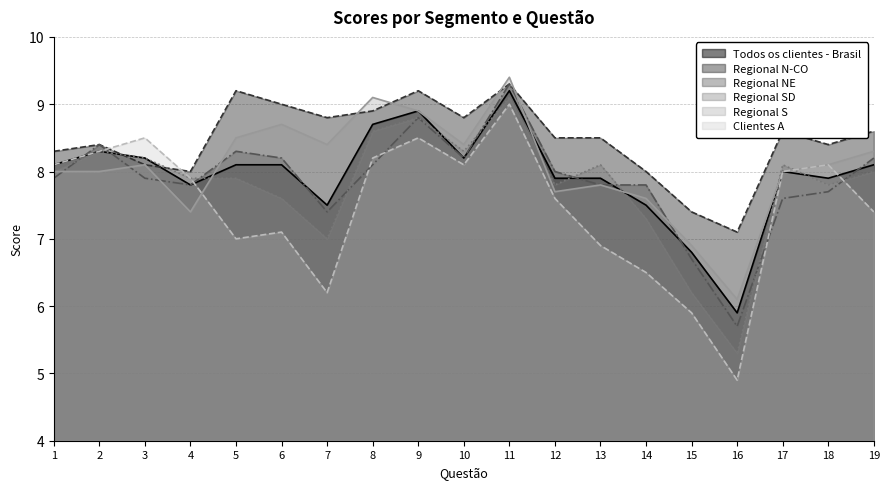

Rank the categories by Clientes A value from highest to lowest.

11, 3, 9, 2, 8, 1, 10, 18, 17, 4, 12, 19, 6, 5, 13, 14, 7, 15, 16